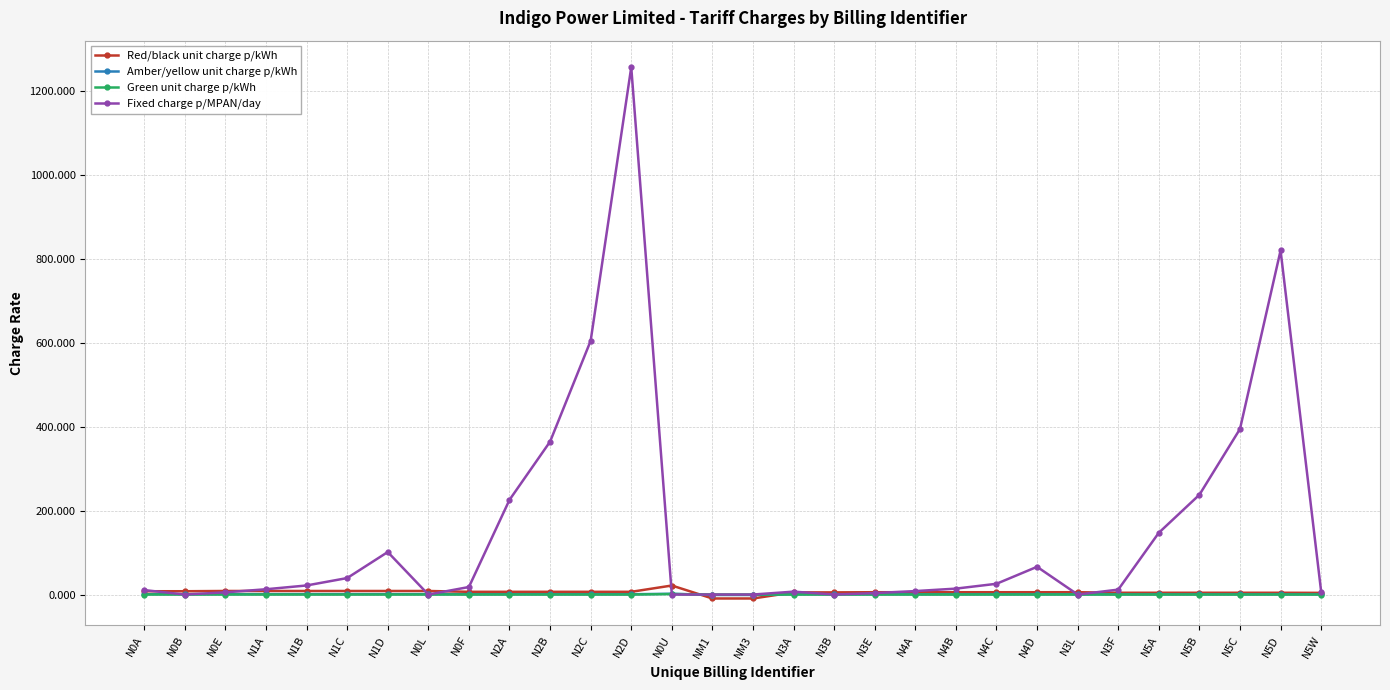

What is the approximate value of Fixed charge p/MPAN/day at N2B?

364.2